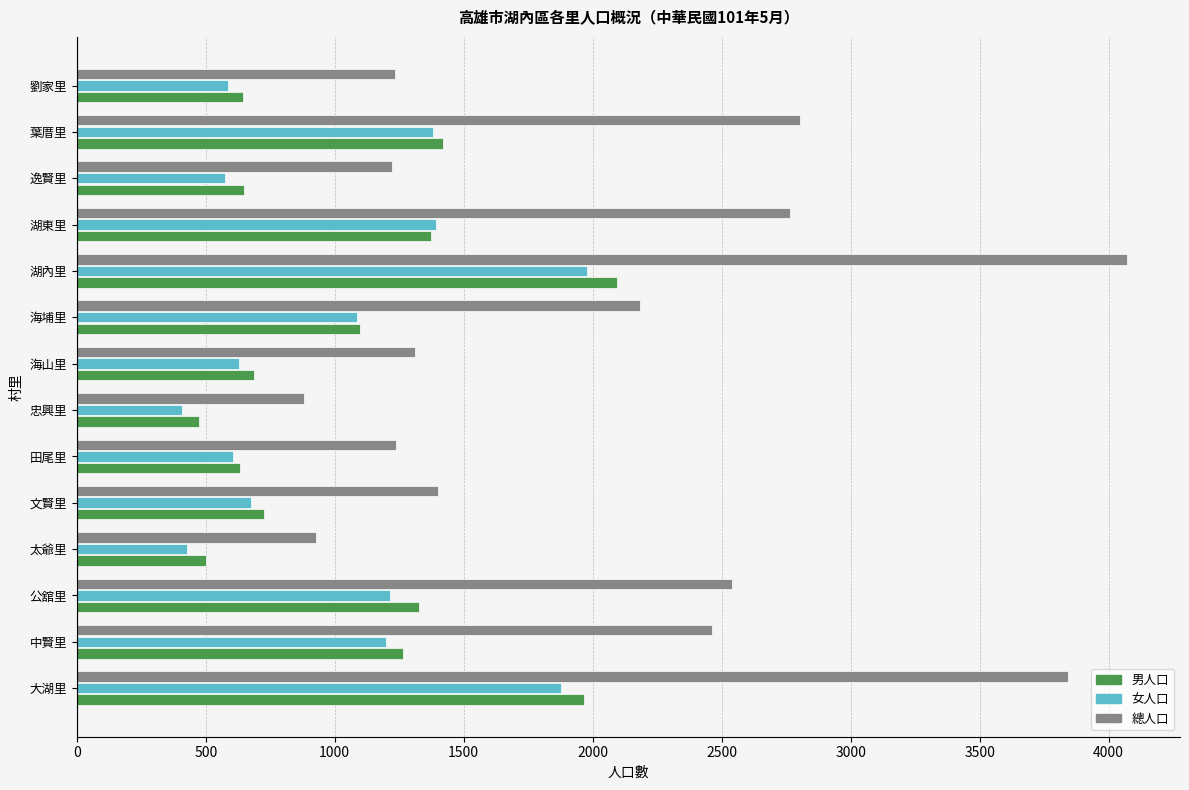

What is the sum of the 女人口 values at 忠興里 and 葉厝里?

1788